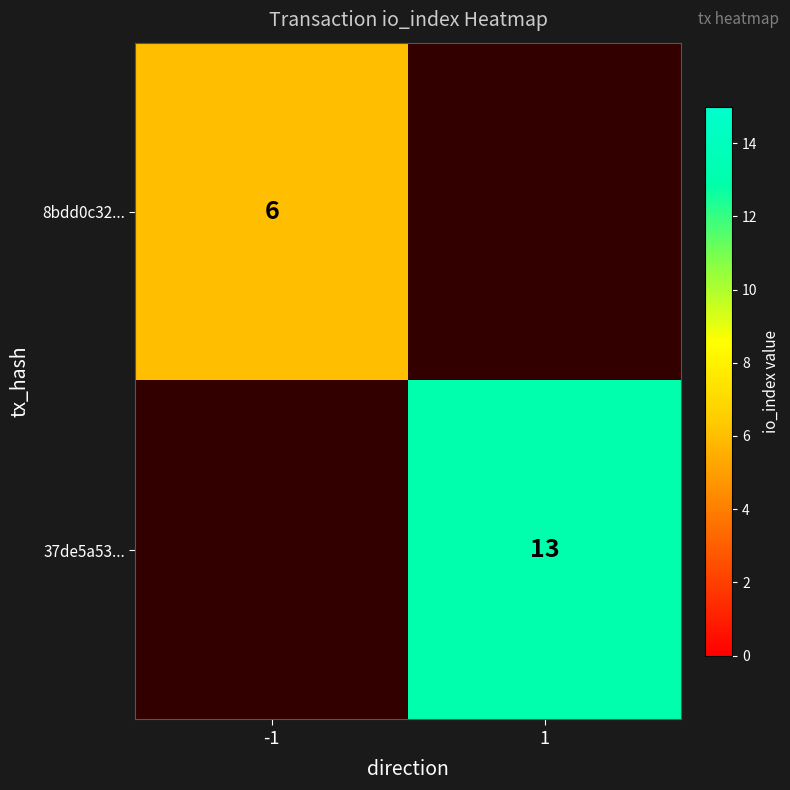

Is the value of 8bdd0c32... at -1 greater than the value of 37de5a53... at 1?

No